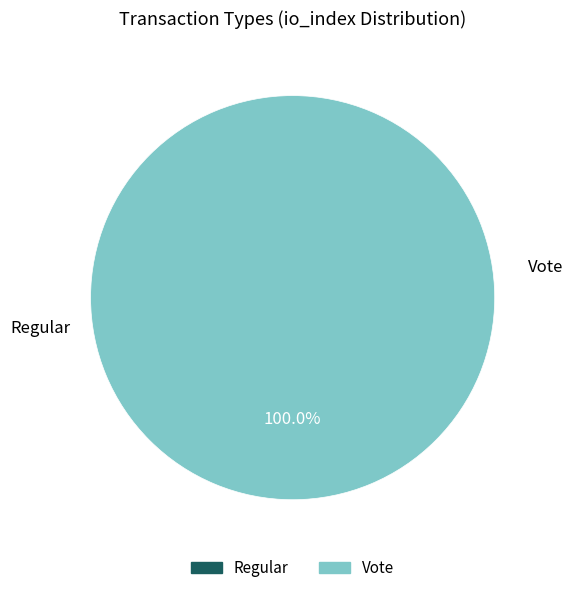

Which slice is the largest?

Vote